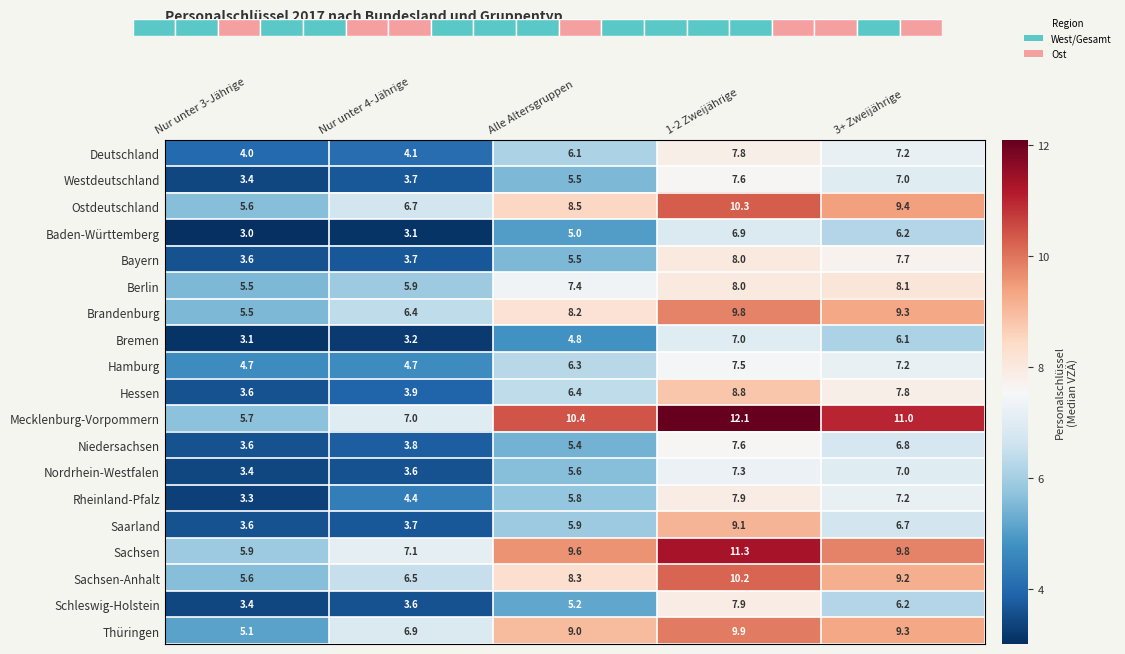

What is the maximum value shown in the chart?

12.1